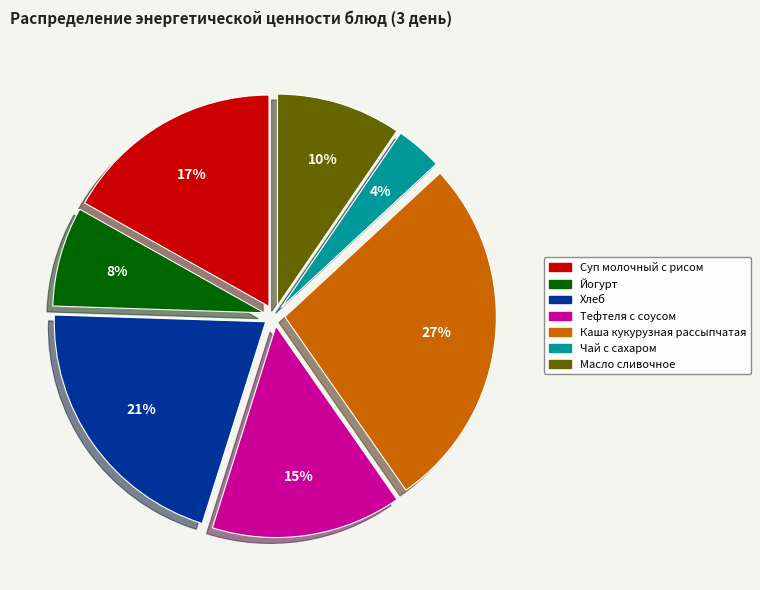

How many segments does this pie chart have?

7